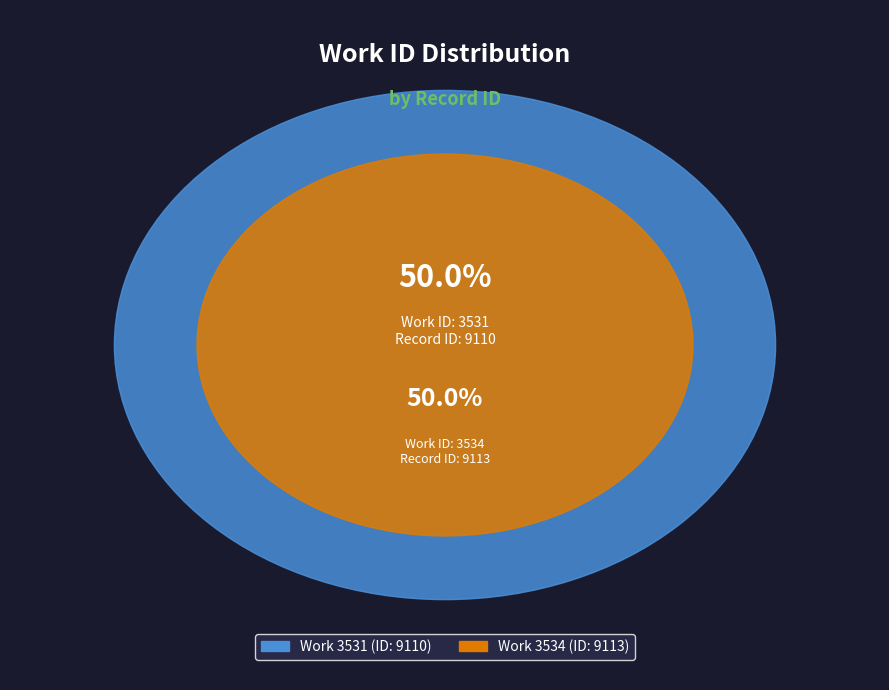

What is the total percentage of 3531 and 3534?

100.0%